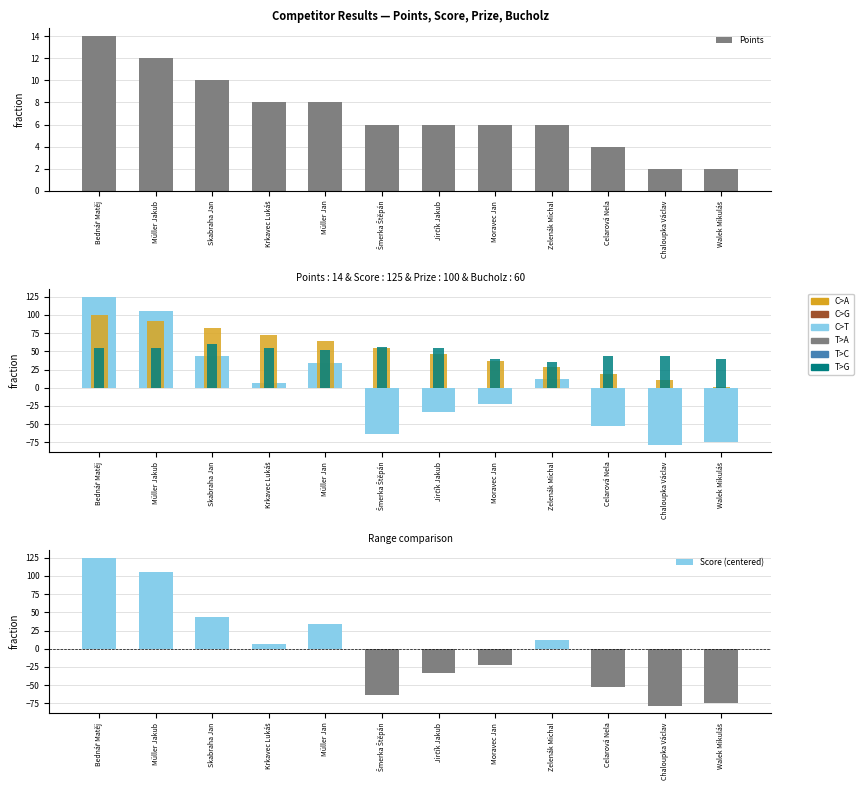

How many values in the Prize series exceed 55?

5